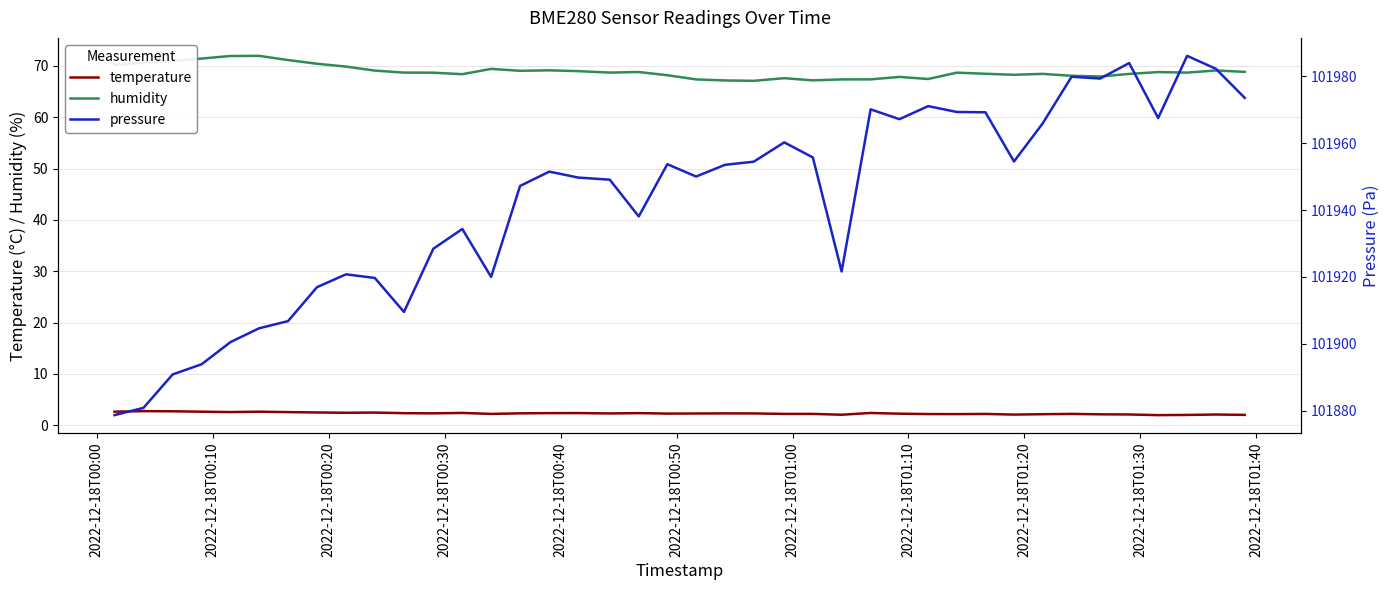

Reading left to right, transcribe all the data shown in this chart.

temperature: 2.6	2.8	2.7	2.6	2.6	2.6	2.6	2.5	2.4	2.5	2.4	2.3	2.4	2.2	2.3	2.4	2.4	2.3	2.4	2.3	2.3	2.3	2.3	2.2	2.2	2.1	2.4	2.3	2.2	2.2	2.2	2.1	2.2	2.2	2.1	2.1	2.0	2.0	2.1	2.0
humidity: 70.2	70.6	70.9	71.4	71.9	72.0	71.1	70.4	69.9	69.1	68.7	68.7	68.4	69.4	69.0	69.1	69.0	68.7	68.8	68.2	67.4	67.2	67.1	67.6	67.2	67.4	67.4	67.8	67.4	68.7	68.5	68.3	68.4	68.1	67.9	68.4	68.8	68.7	69.1	68.8
pressure: 101878.7	101880.8	101890.8	101893.9	101900.5	101904.6	101906.8	101916.9	101920.8	101919.7	101909.5	101928.4	101934.3	101920.0	101947.2	101951.5	101949.7	101949.1	101938.1	101953.7	101950.0	101953.5	101954.5	101960.2	101955.8	101921.6	101970.1	101967.2	101971.1	101969.3	101969.2	101954.5	101965.9	101979.9	101979.3	101984.0	101967.5	101986.1	101982.2	101973.6